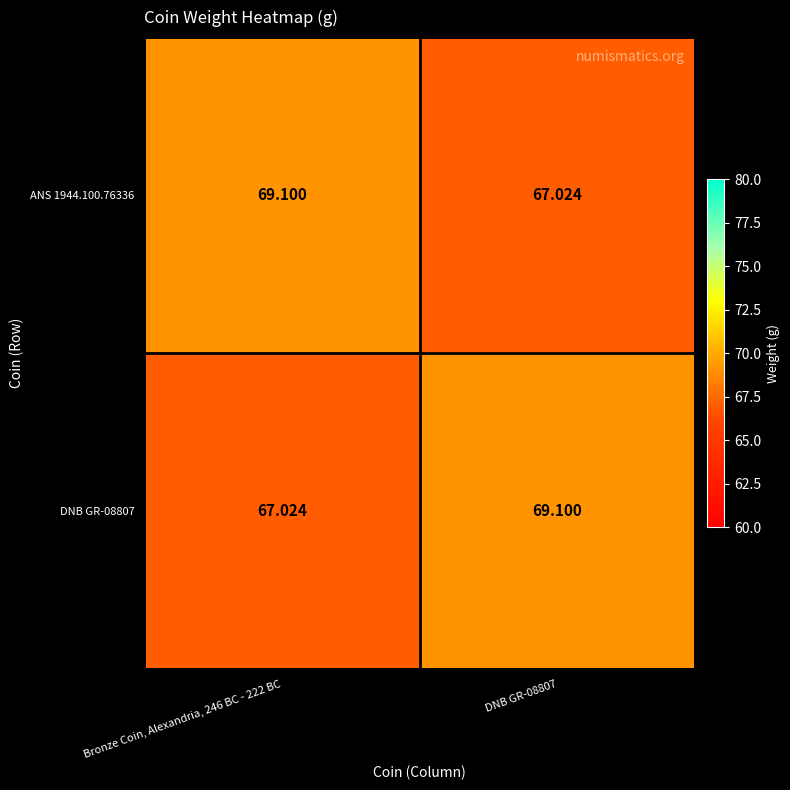

How many series are shown in this chart?

2